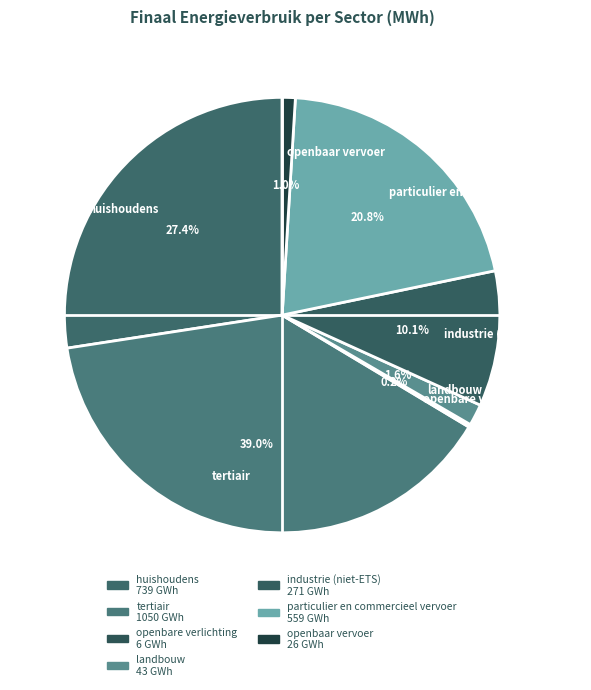

What is the ratio of the value at landbouw to the value at industrie (niet-ETS)?

0.2